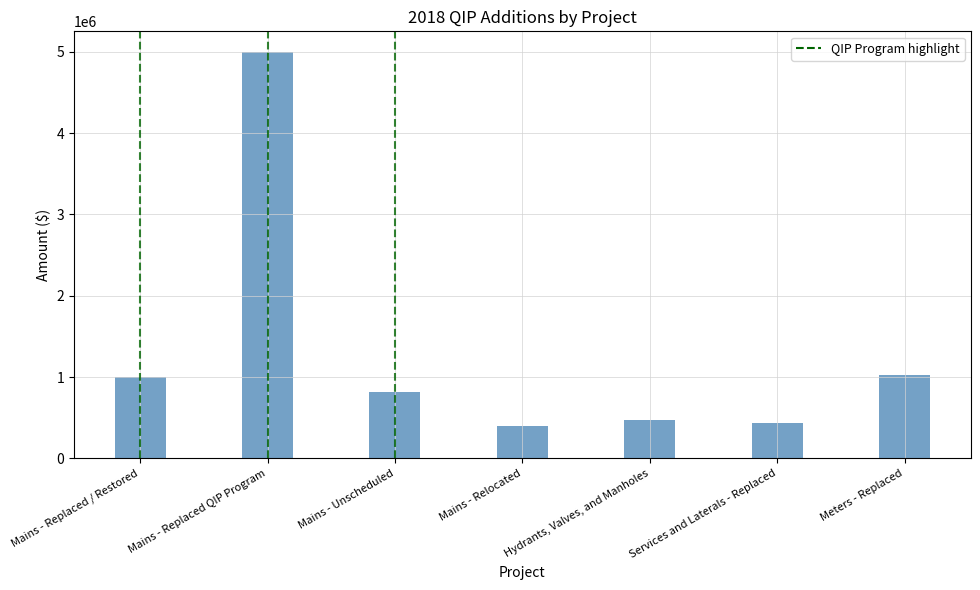

What is the maximum value shown in the chart?

5000000